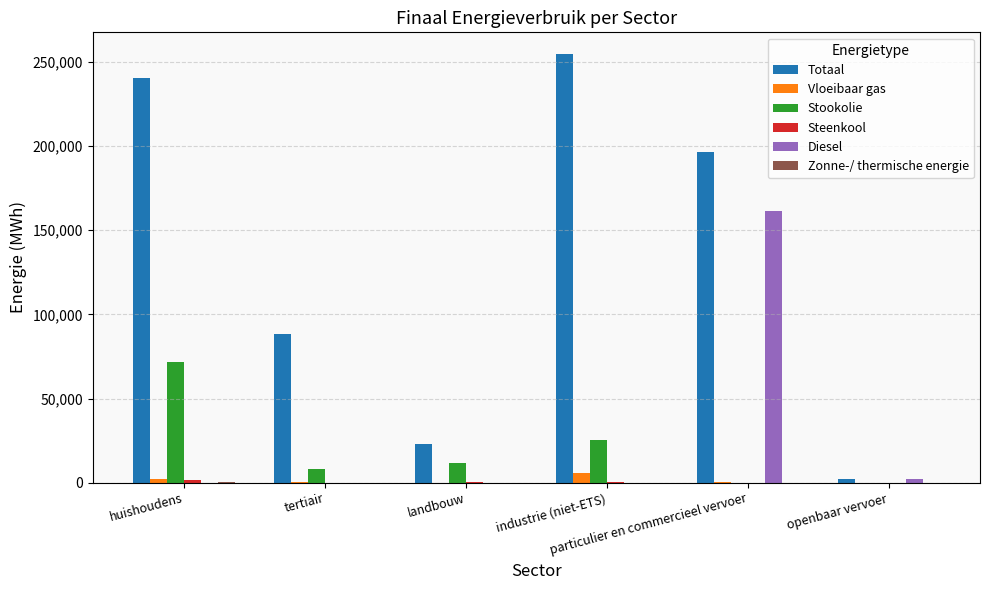

Which series has the largest total across all categories?

Totaal